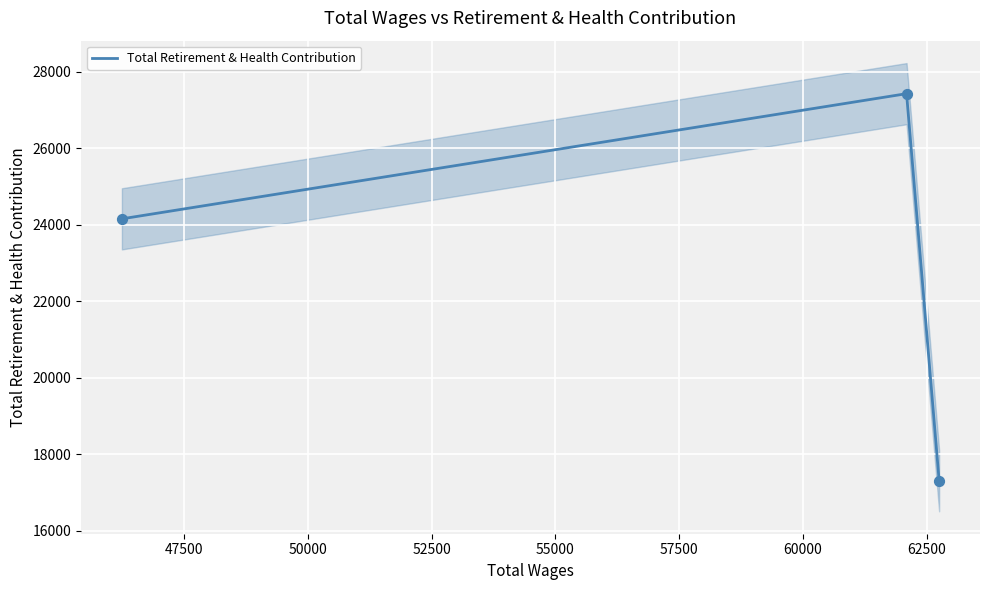

What is the lowest value of the Total Retirement & Health Contribution series?

17309